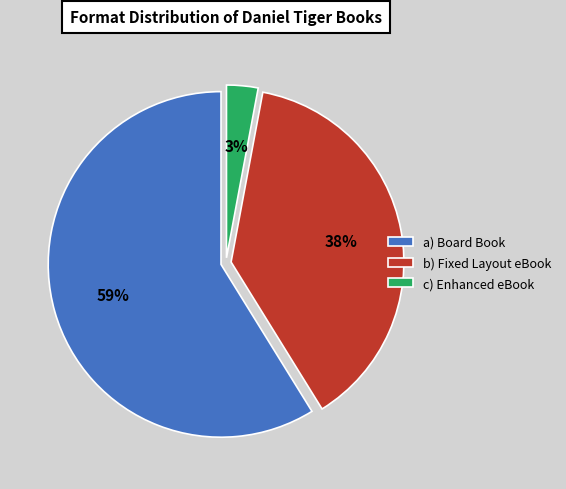

To the nearest percent, what portion does a) Board Book represent?

59%